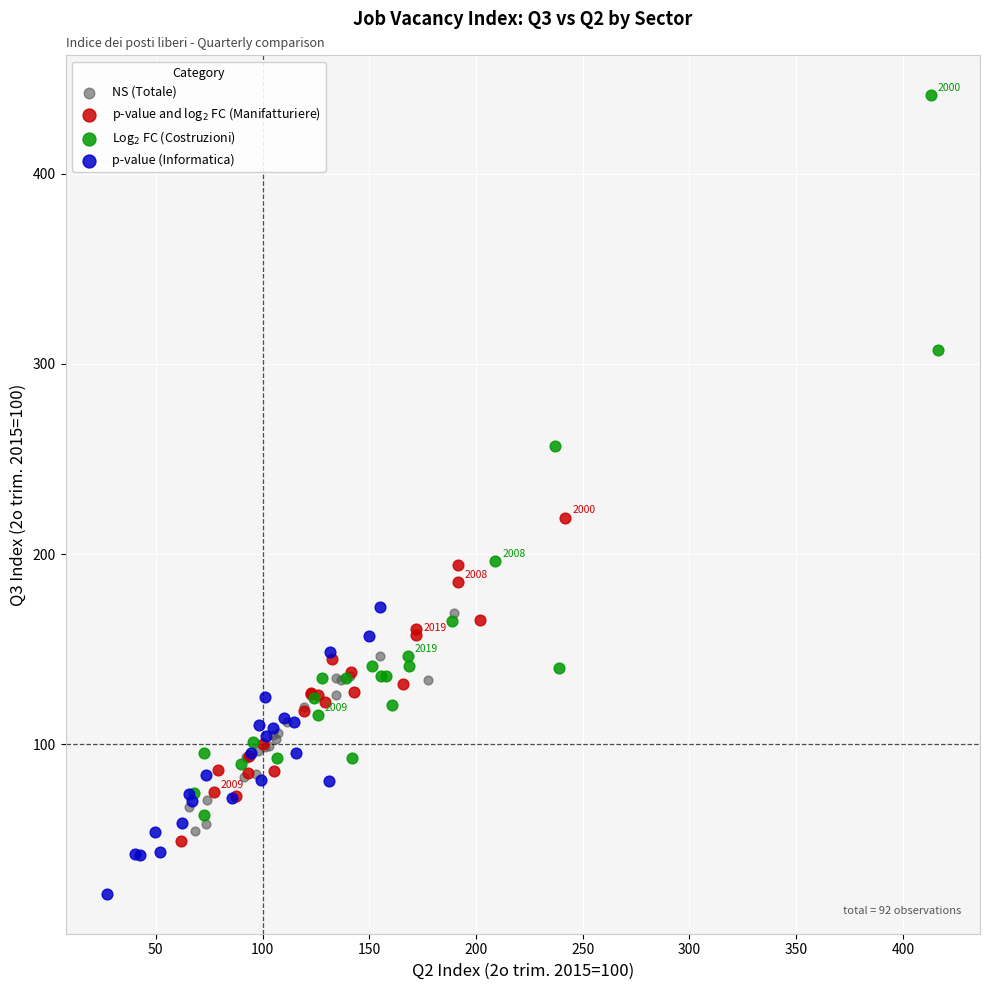

Which series reaches the minimum Y coordinate?

p-value (Informatica)